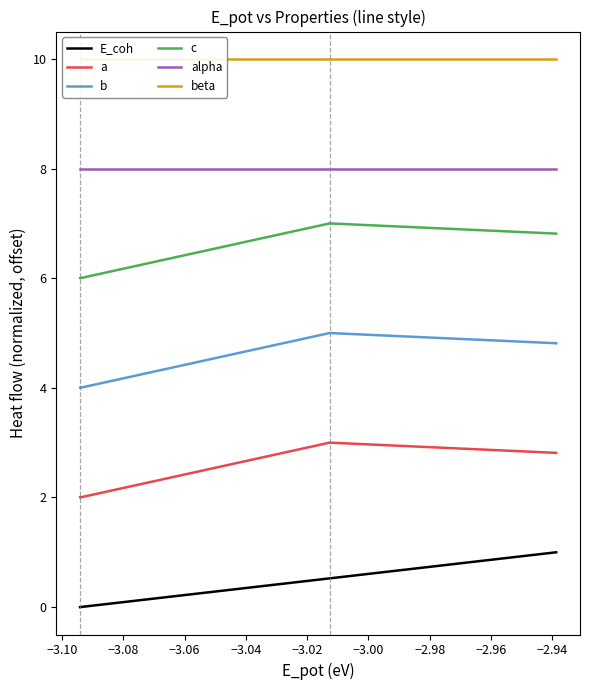

What is the maximum value for c?

7.0